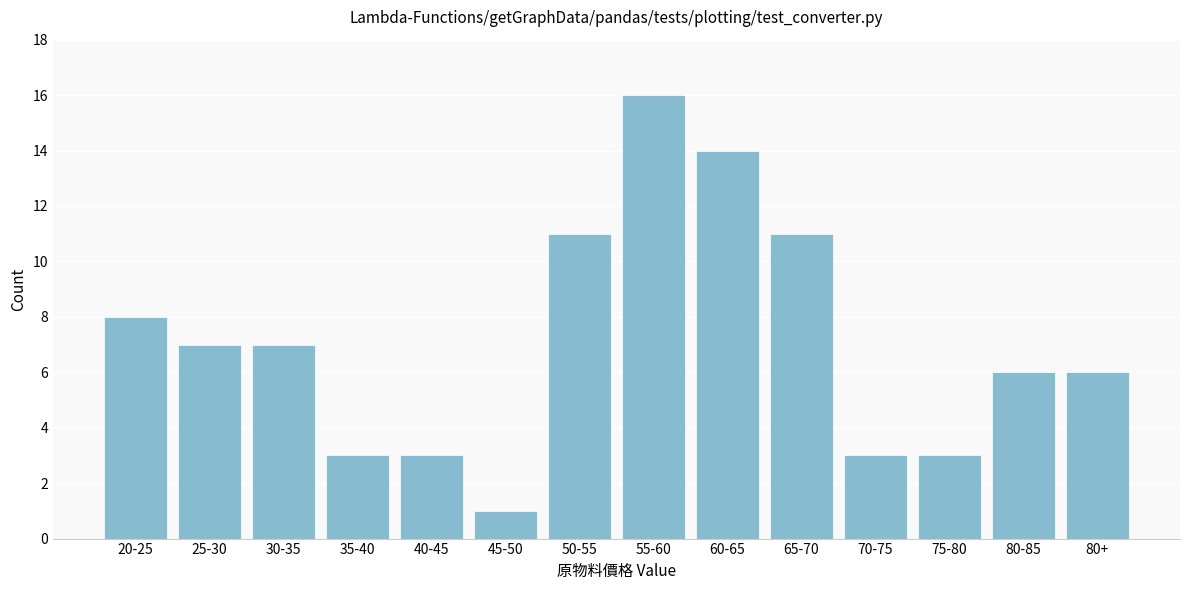

Reading left to right, transcribe all the data shown in this chart.

8	7	7	3	3	1	11	16	14	11	3	3	6	6